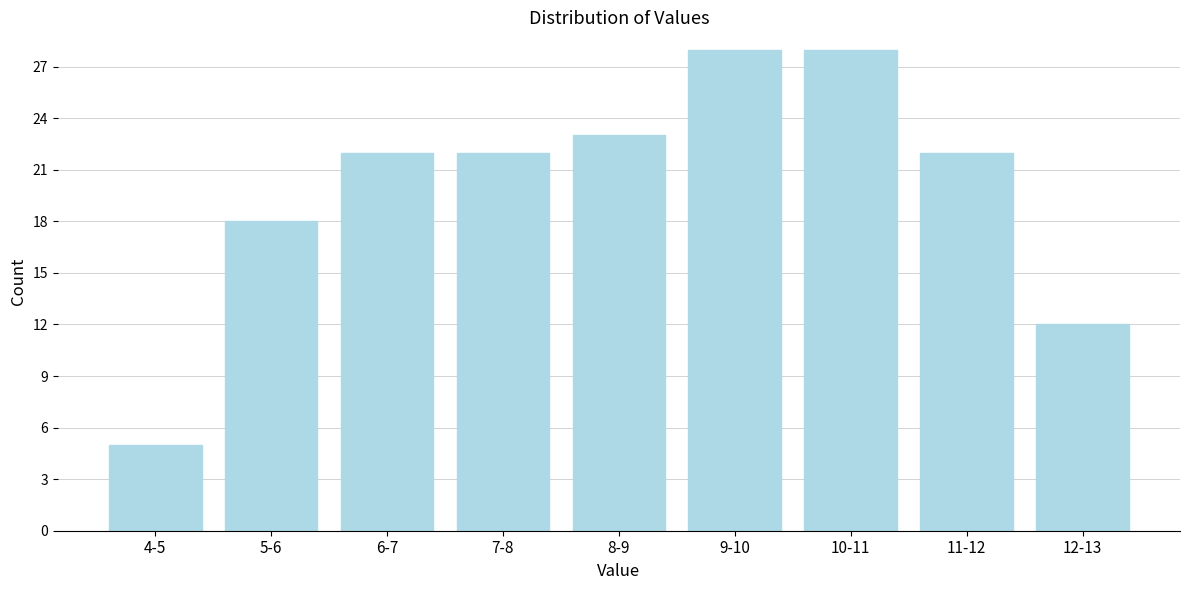

Reading left to right, extract all data points from this chart.

5	18	22	22	23	28	28	22	12